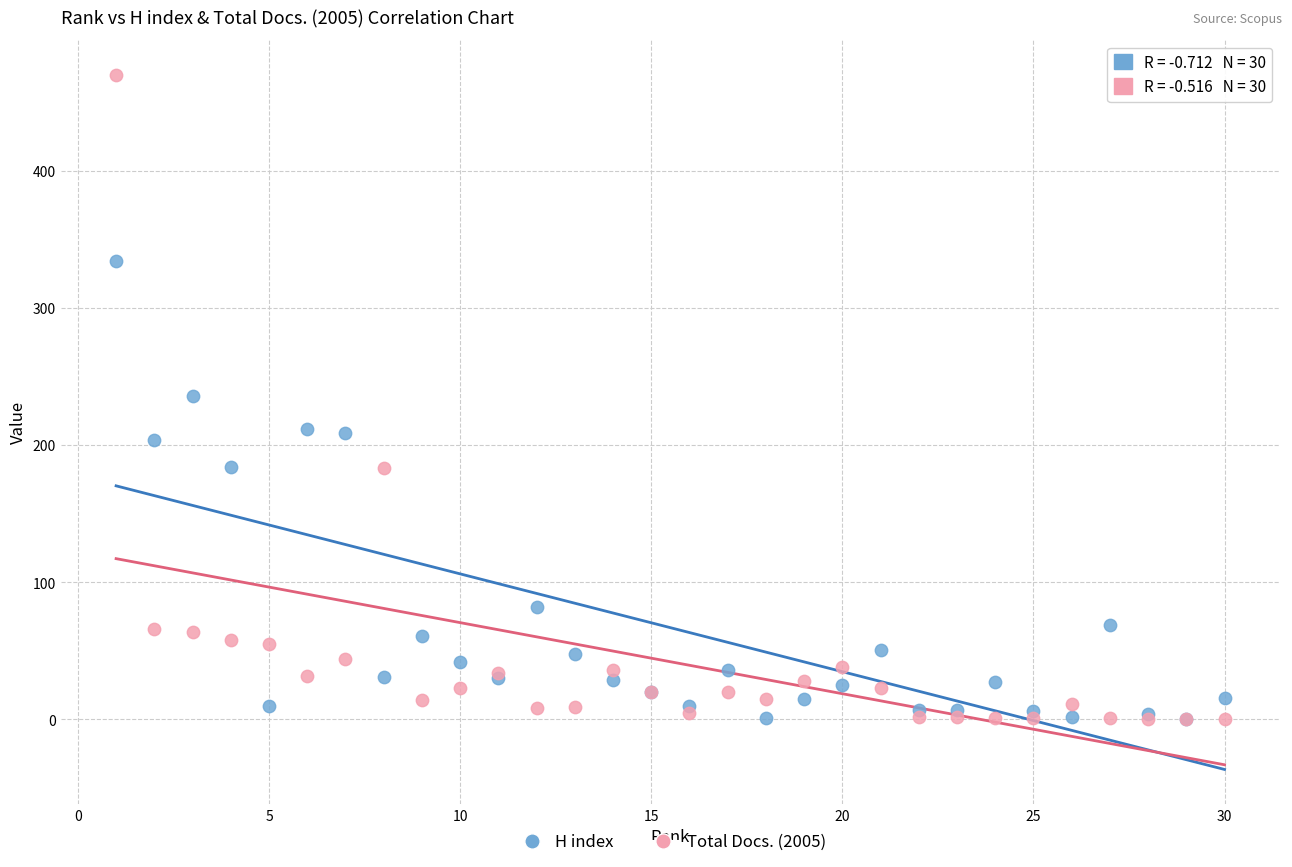

What are all the series names shown in the legend?

H index, Total Docs. (2005)